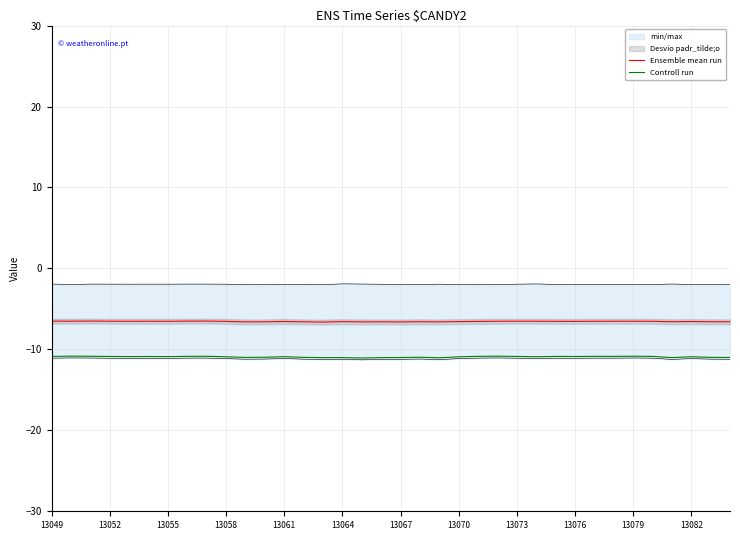

True or false: Controll run has a value of -11.0 at 13064.

True